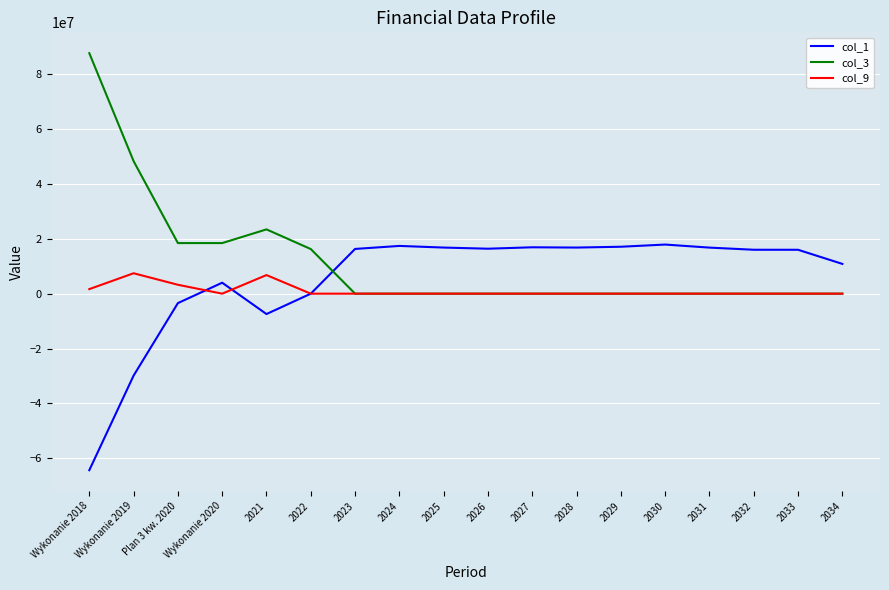

What is the total value across all series at 2023?

16304000.0